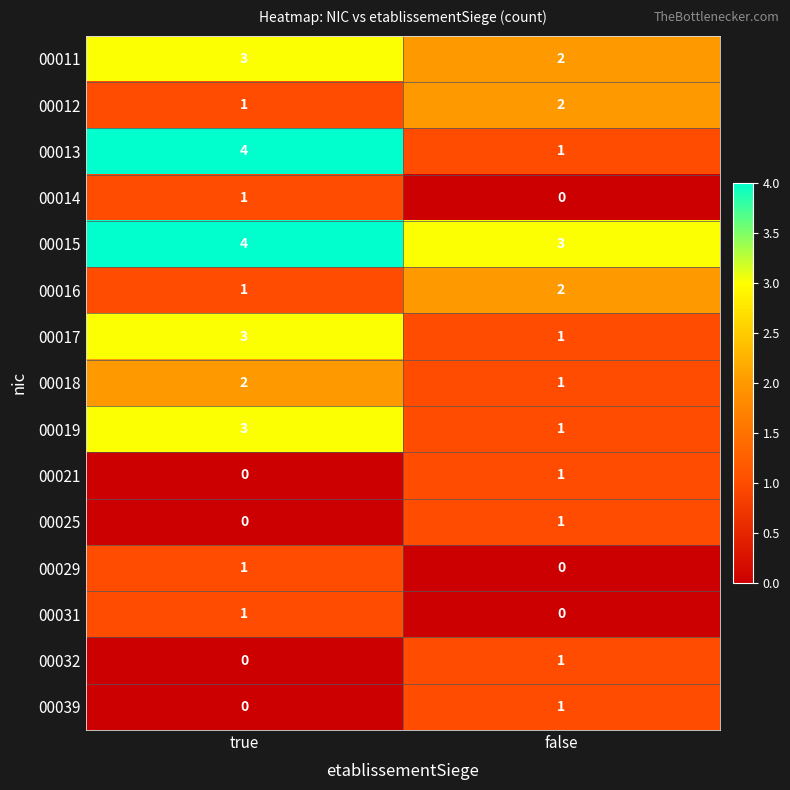

The value of 00017 at false is 1. True or false?

True